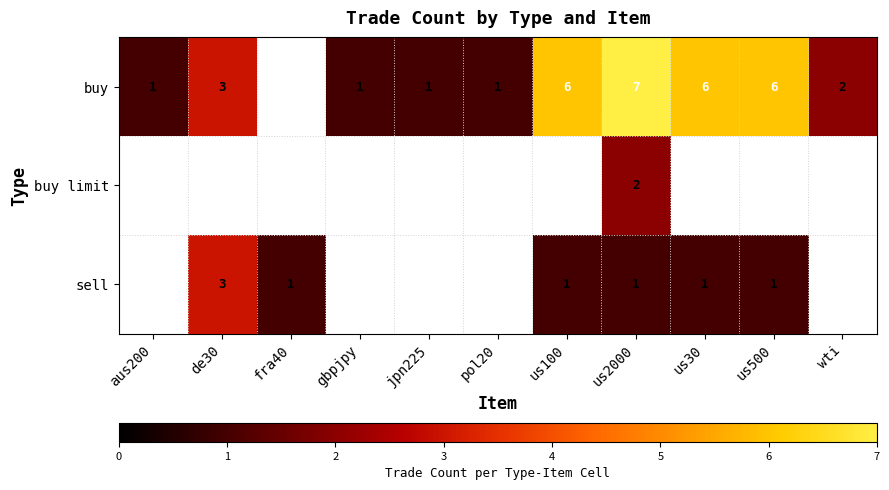

What is the difference between the buy values at pol20 and us500?

5